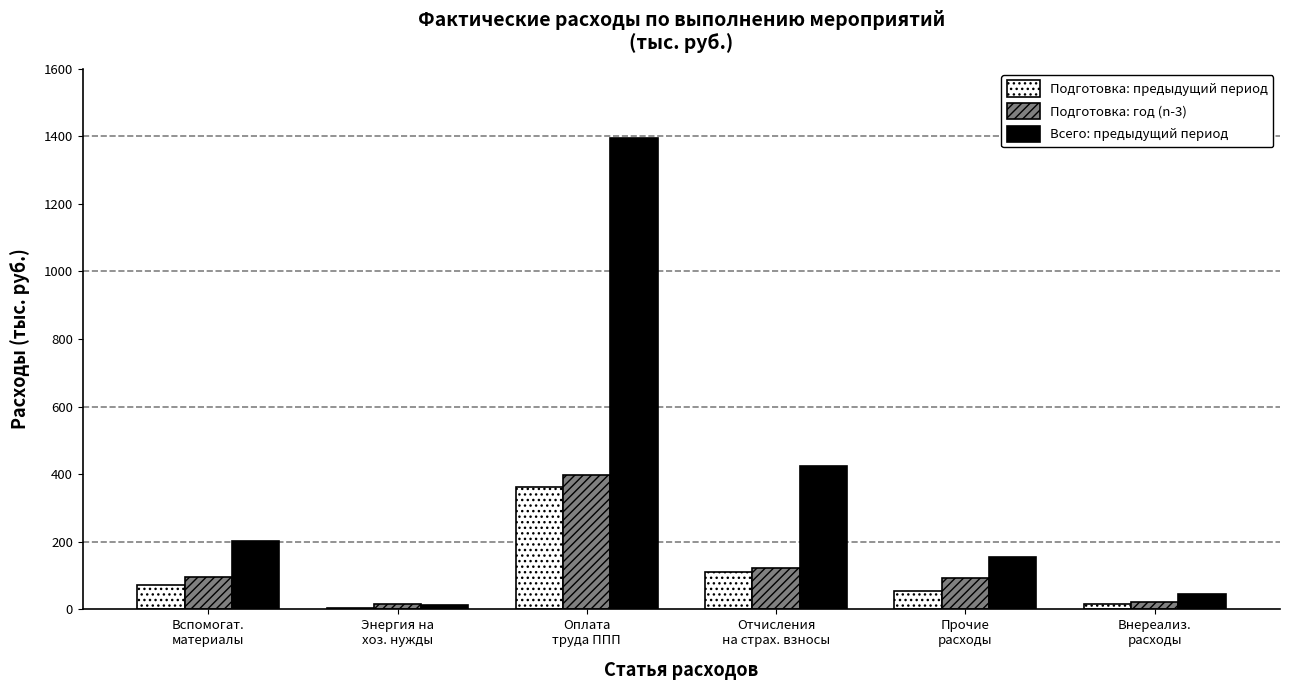

How many groups of bars are there?

6